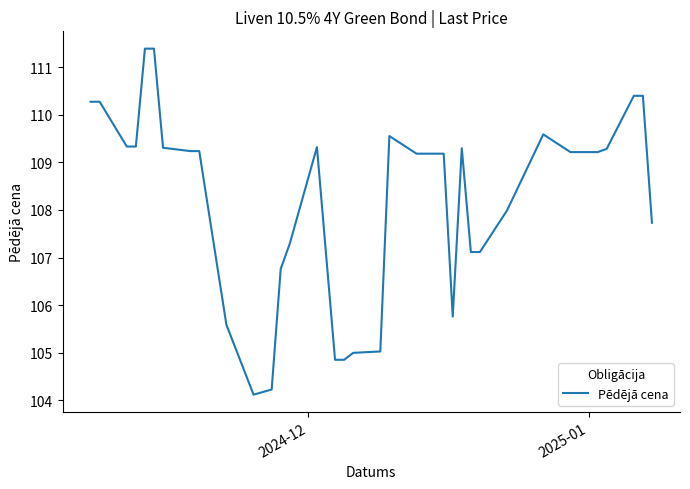

What is the difference between the maximum and minimum values?

7.3